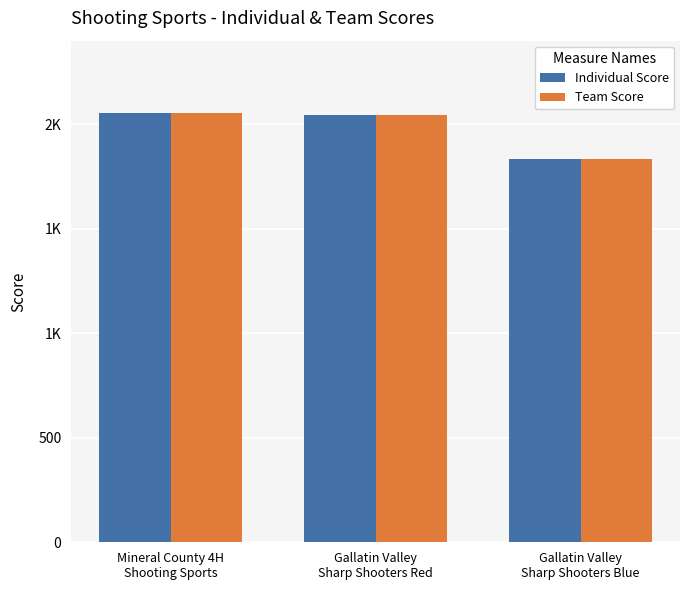

What is the highest value of the Individual Score series?

2054